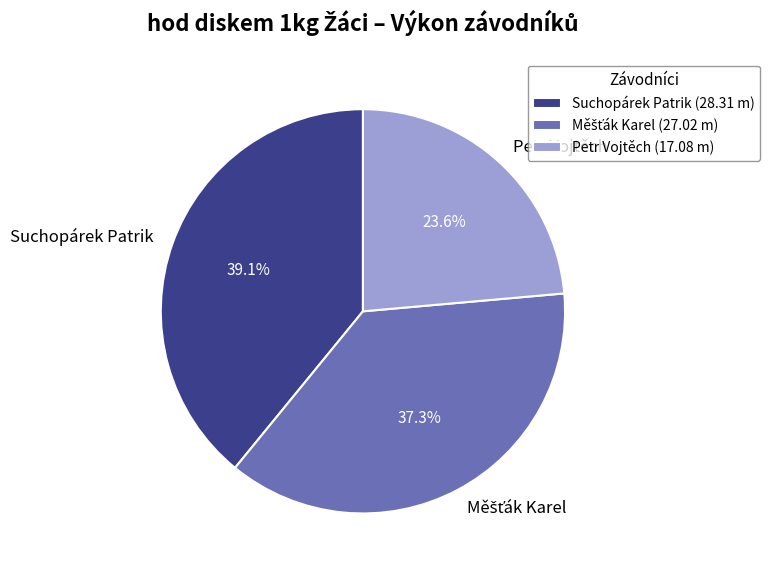

Does any single category account for the majority?

No